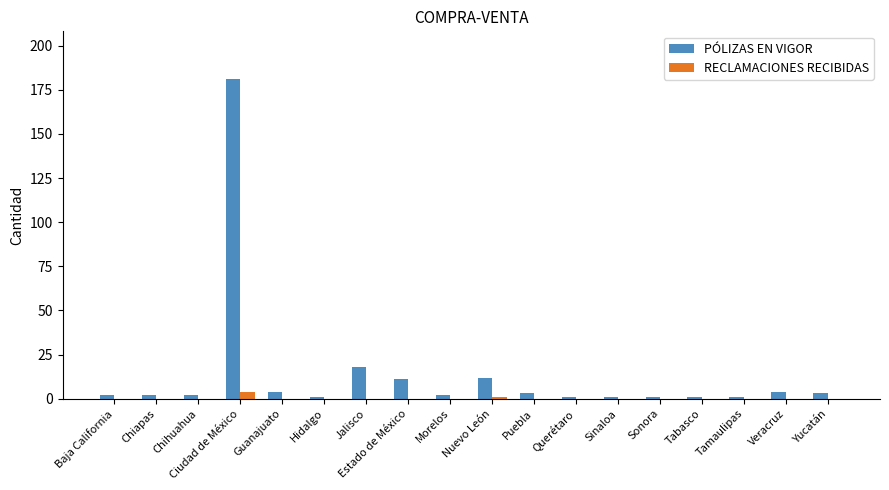

Reading left to right, list all the values displayed in this chart.

PÓLIZAS EN VIGOR: Baja California=2	Chiapas=2	Chihuahua=2	Ciudad de México=181	Guanajuato=4	Hidalgo=1	Jalisco=18	Estado de México=11	Morelos=2	Nuevo León=12	Puebla=3	Querétaro=1	Sinaloa=1	Sonora=1	Tabasco=1	Tamaulipas=1	Veracruz=4	Yucatán=3
RECLAMACIONES RECIBIDAS: Baja California=0	Chiapas=0	Chihuahua=0	Ciudad de México=4	Guanajuato=0	Hidalgo=0	Jalisco=0	Estado de México=0	Morelos=0	Nuevo León=1	Puebla=0	Querétaro=0	Sinaloa=0	Sonora=0	Tabasco=0	Tamaulipas=0	Veracruz=0	Yucatán=0